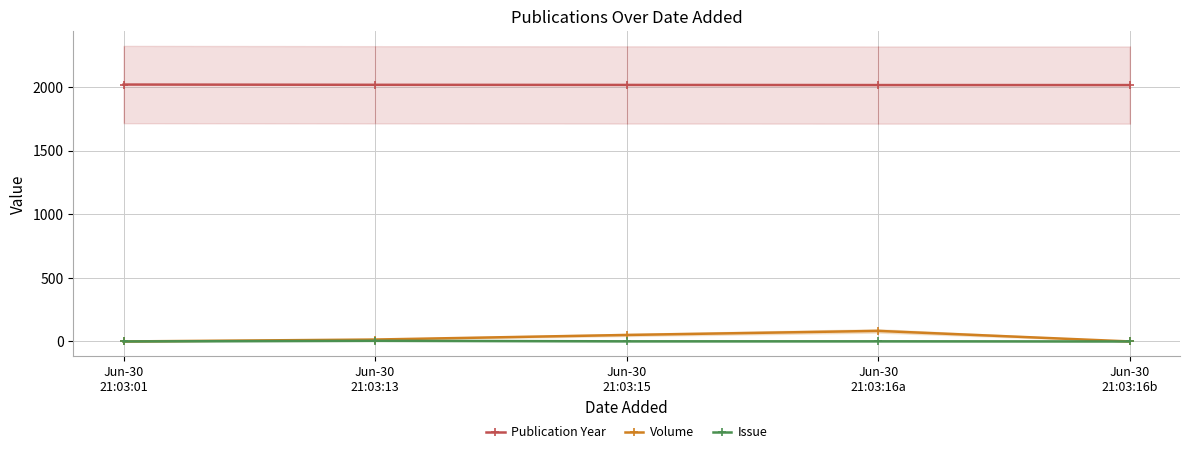

At which label does Issue reach its minimum?

Jun-30
21:03:01